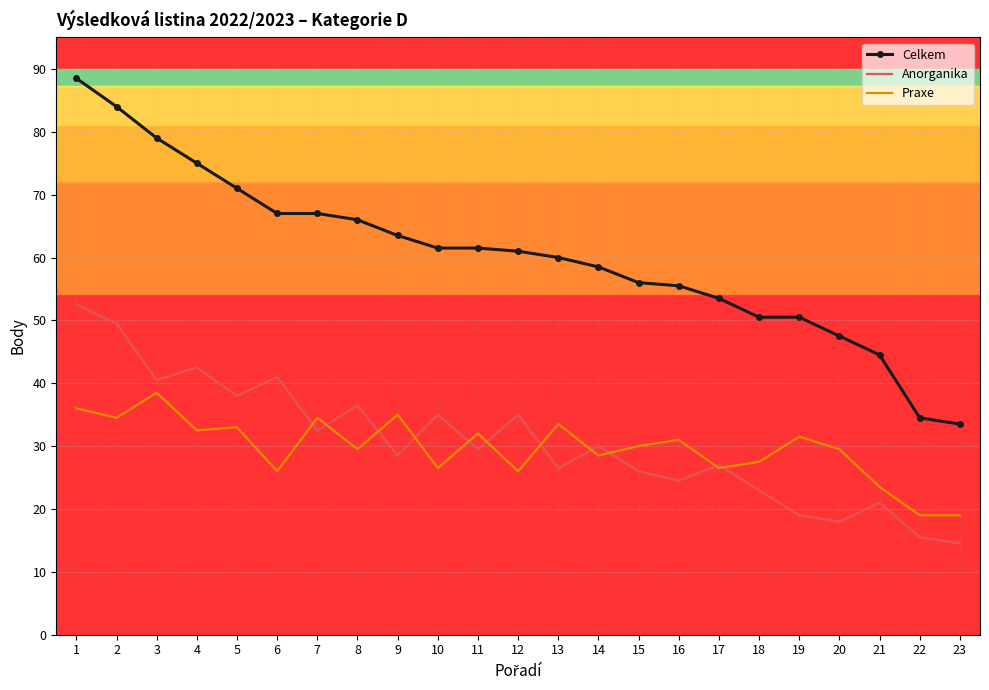

Which label corresponds to the smallest value in the chart?

23